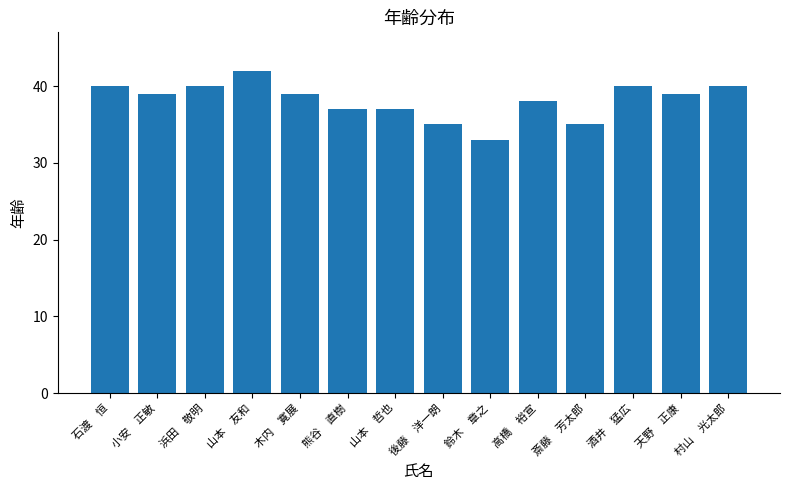

What is the sum of all values?

534